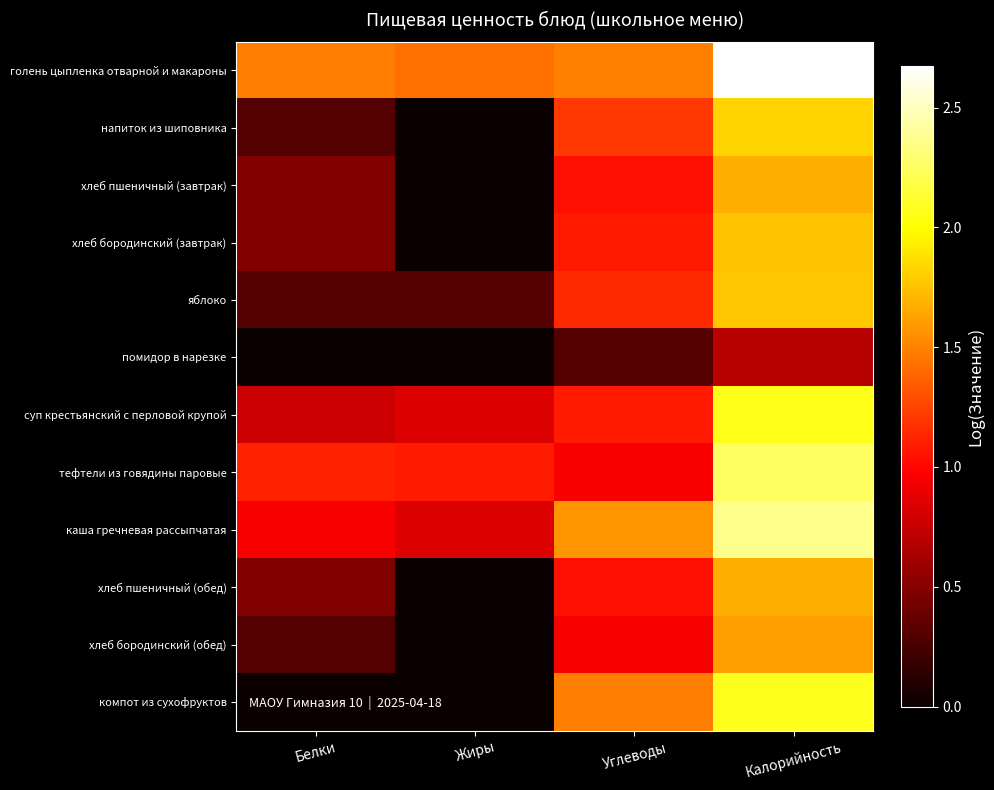

What is the spread (max minus min) of values at Белки?

1.5